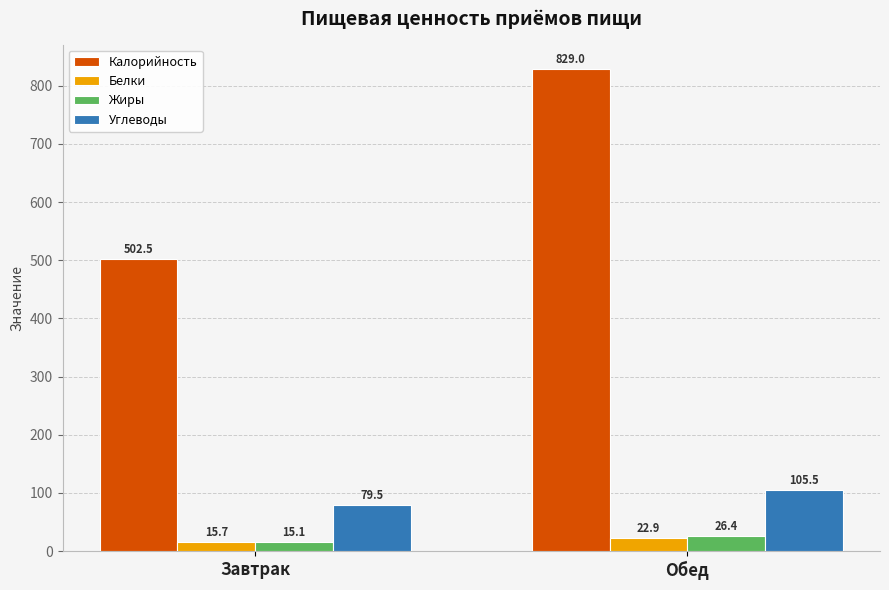

The value of Углеводы at Завтрак is 32.1. True or false?

False